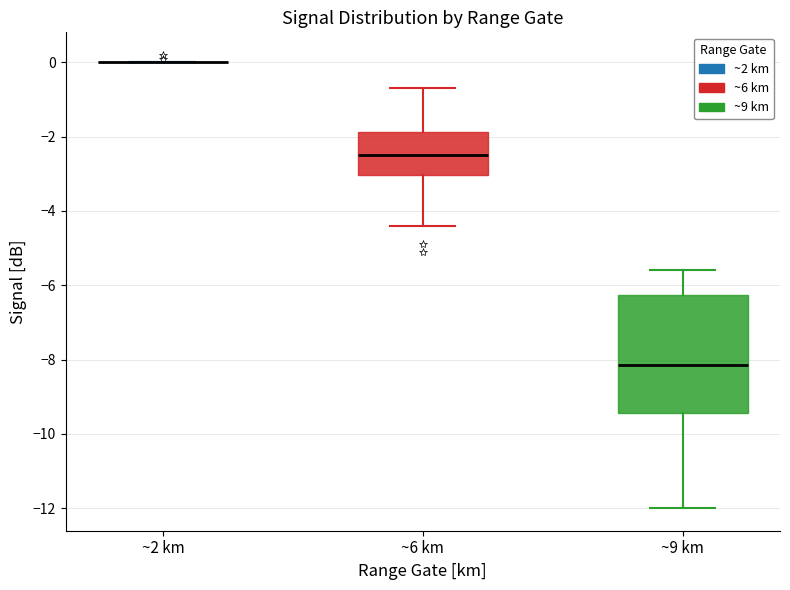

Where does the median line of the box for ~9 km sit on the y-axis? The values are not printed on the chart, so give them approximately, as read against the axis.

-8.2